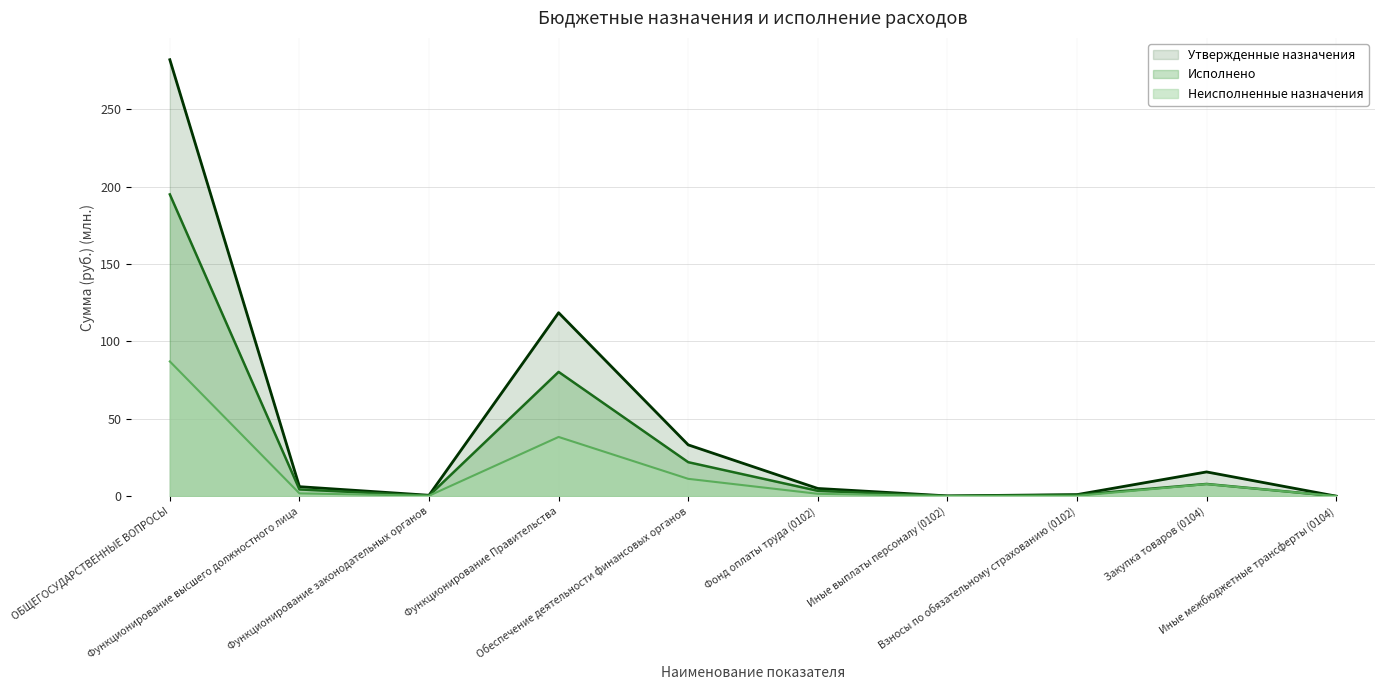

What is the label of the 1st point from the left?

ОБЩЕГОСУДАРСТВЕННЫЕ ВОПРОСЫ